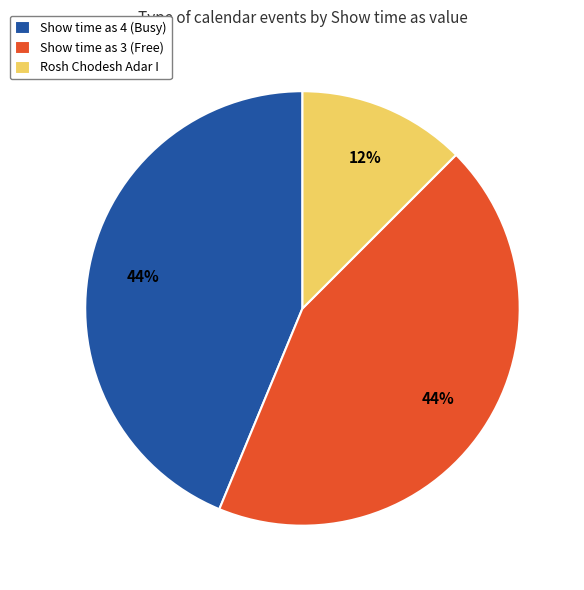

Is Show time as 3 (Free) the majority of the pie?

No